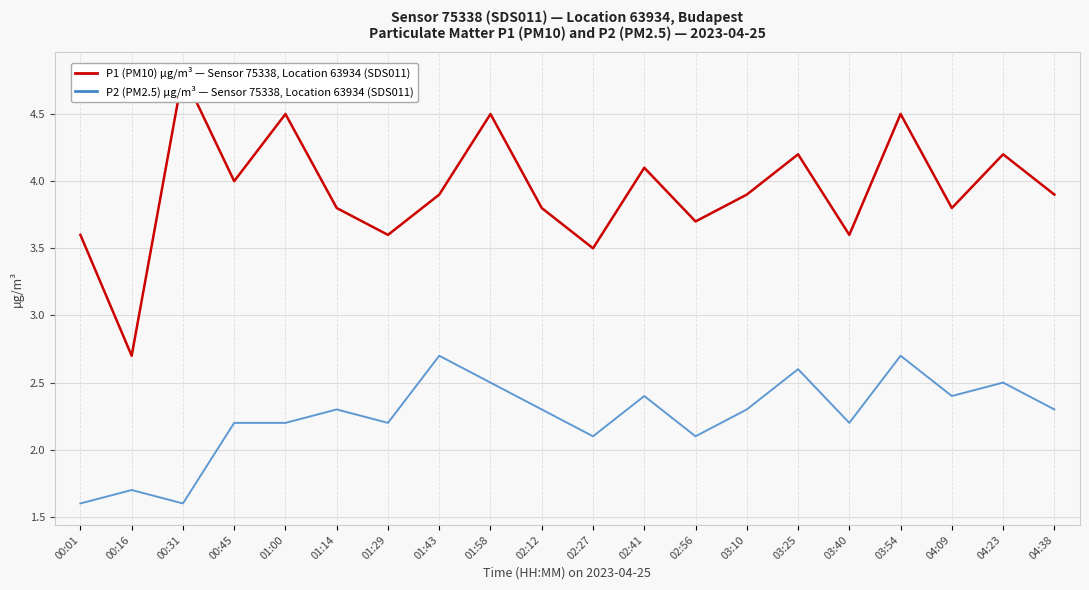

What is the difference between the second highest and second lowest values in the P2 (PM2.5) µg/m³ — Sensor 75338, Location 63934 series?

1.1